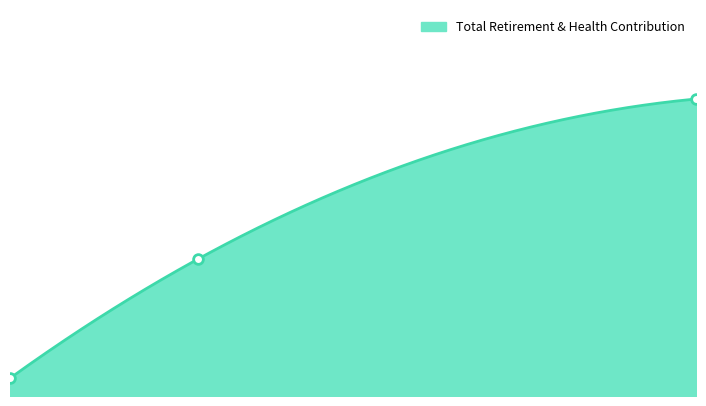

Which has a higher value, Mosquito Manager or Field Assistant I?

Field Assistant I